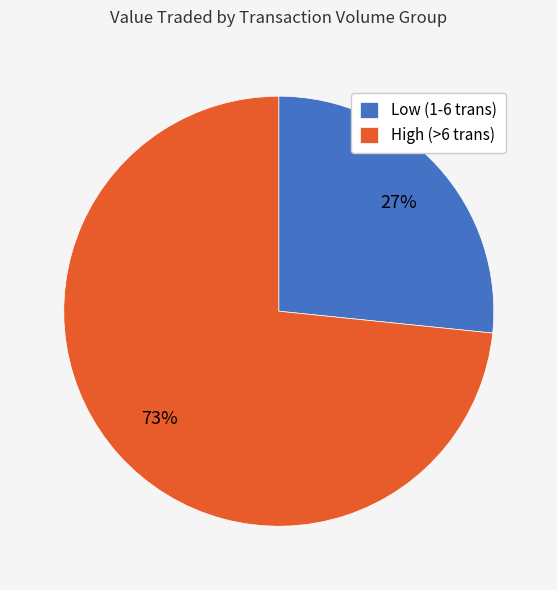

Is there a majority slice in this chart?

Yes